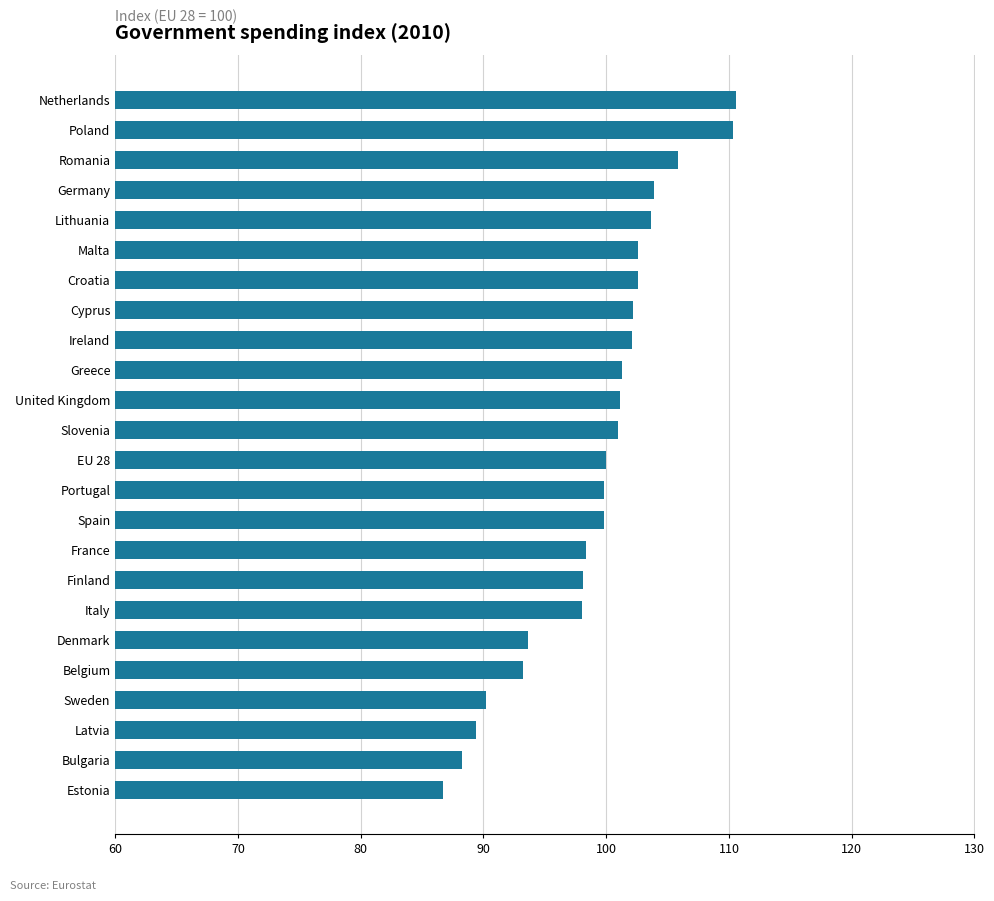

What is the change in value from Latvia to Cyprus?

+12.8